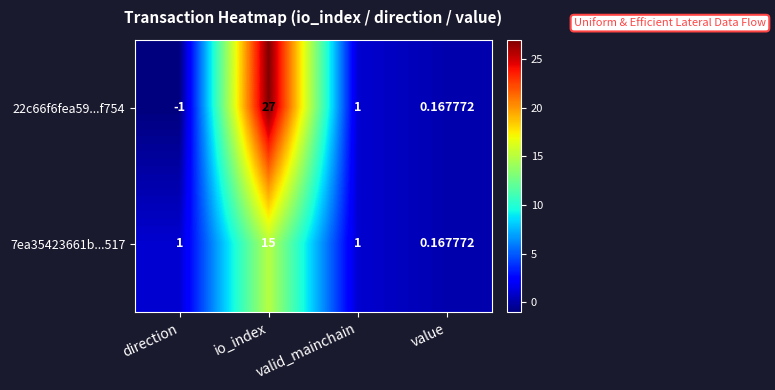

At which category is the sum across all series the highest?

io_index